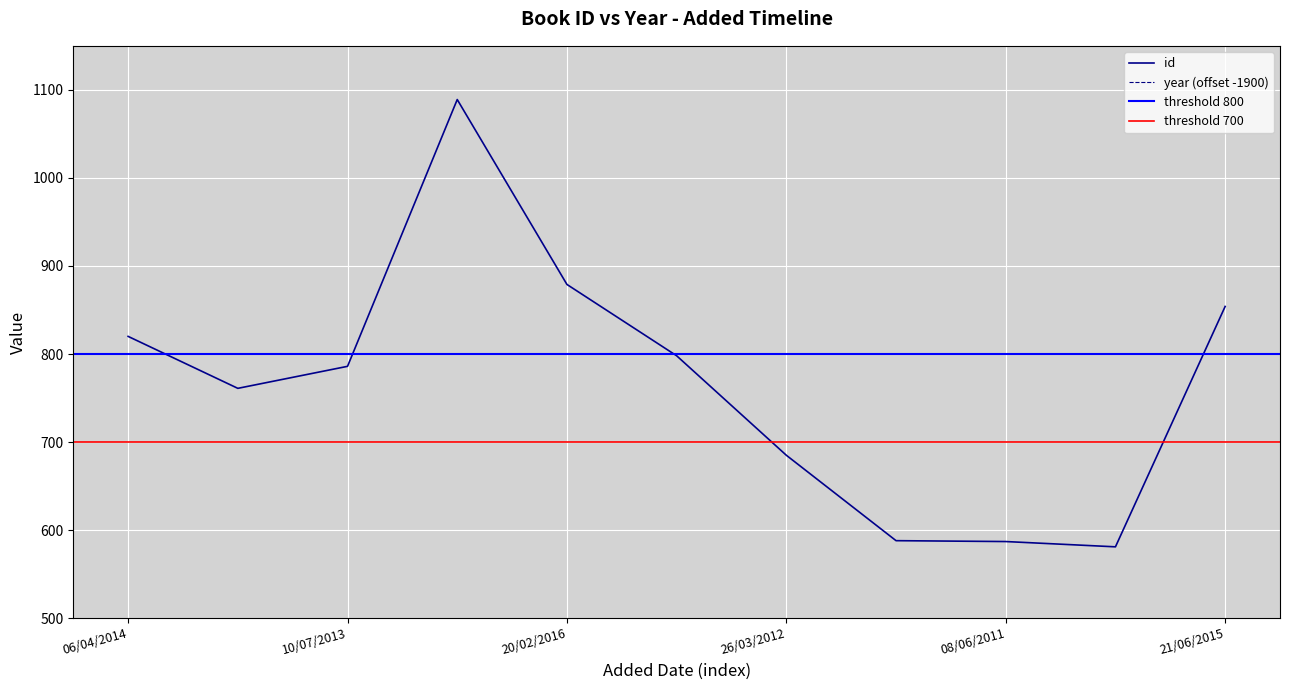

What value does the year series have at 07/12/2013?

113